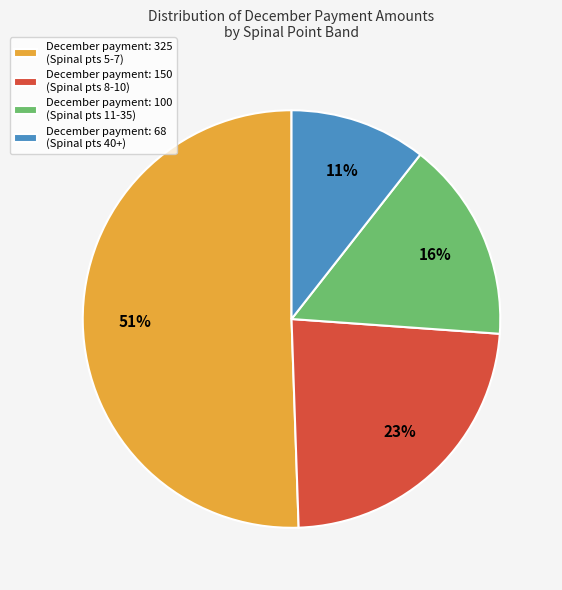

What is the smallest slice in the pie chart?

December payment: 68 (Spinal pts 40+)